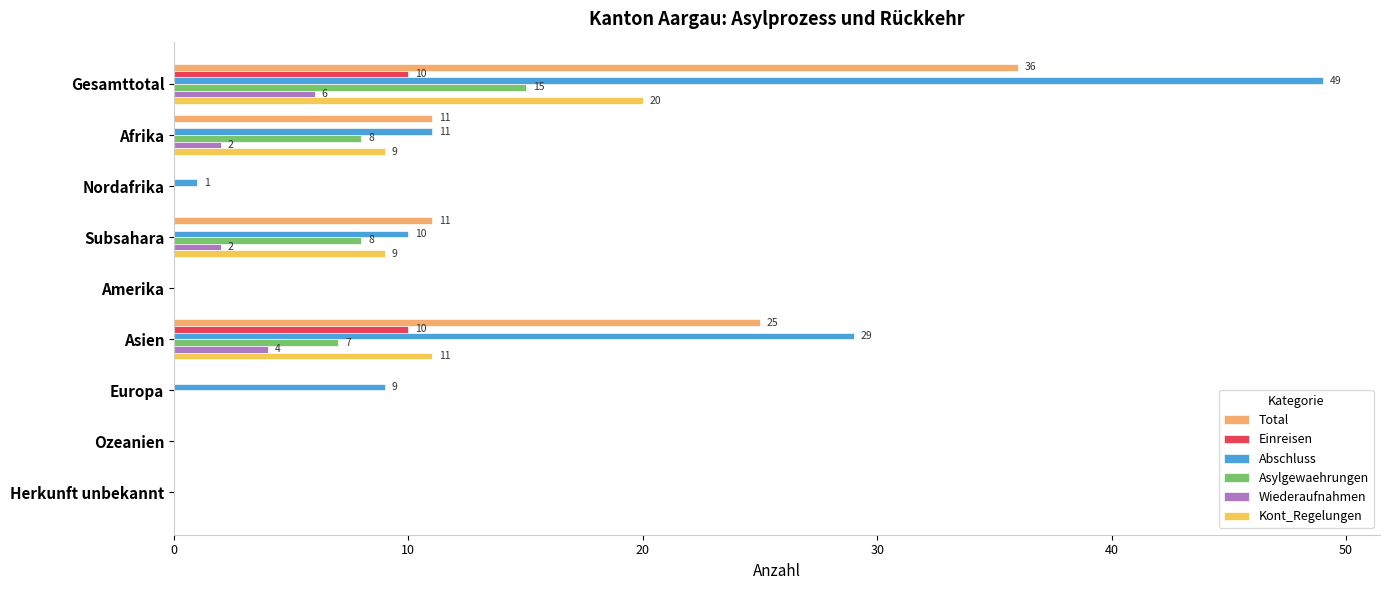

Is it true that Total equals 0 at Ozeanien?

True